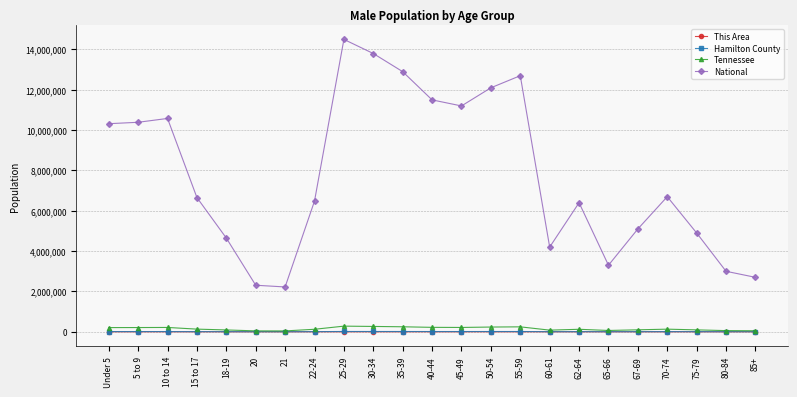

What are all the series names shown in the legend?

This Area, Hamilton County, Tennessee, National